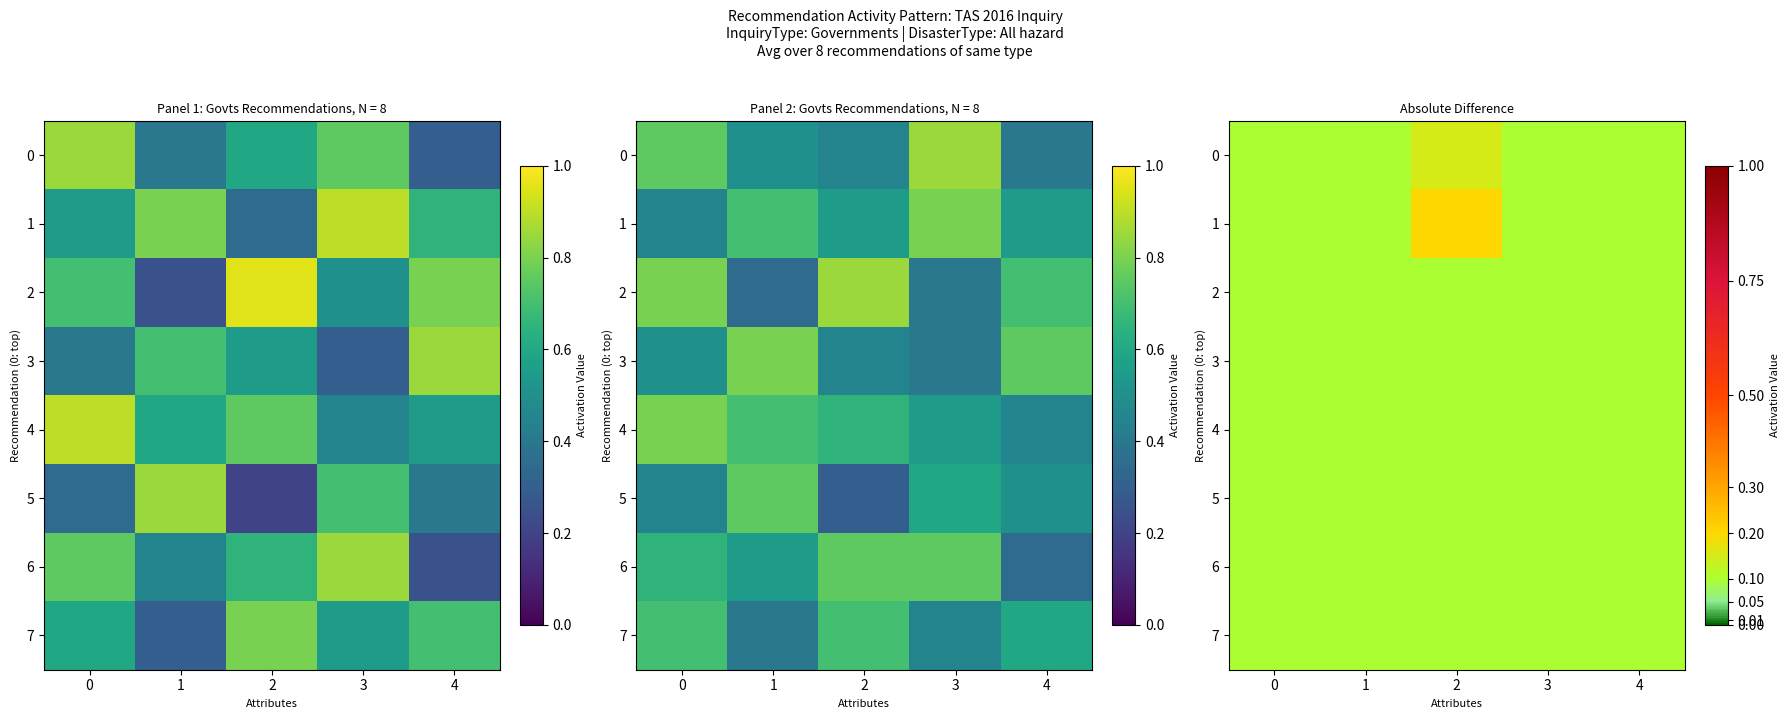

The 5 series shows 0.1 at 1. True or false?

True